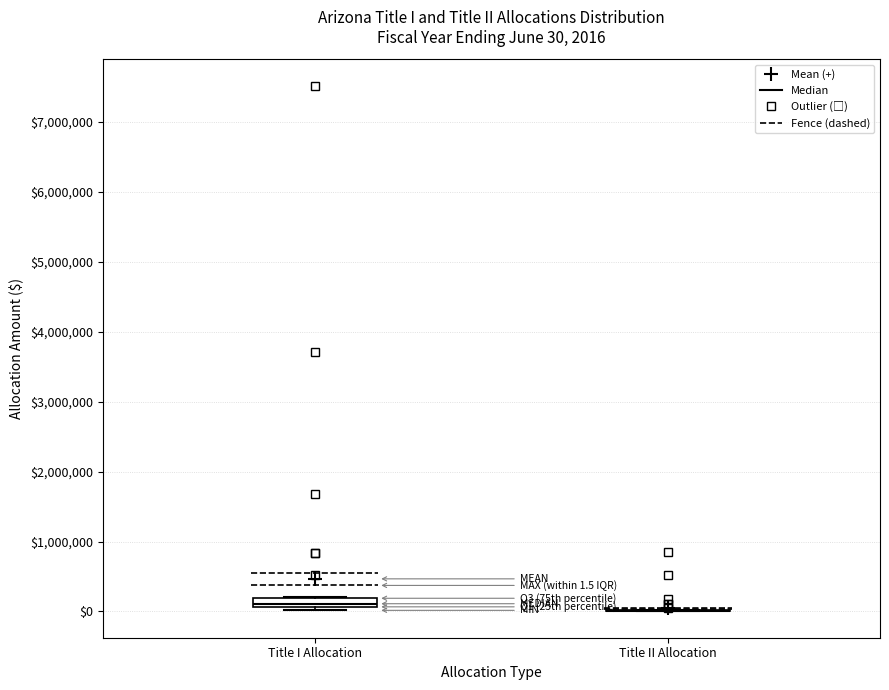

Comparing the boxes themselves (not the whiskers), which one is the tallest?

Title I Allocation